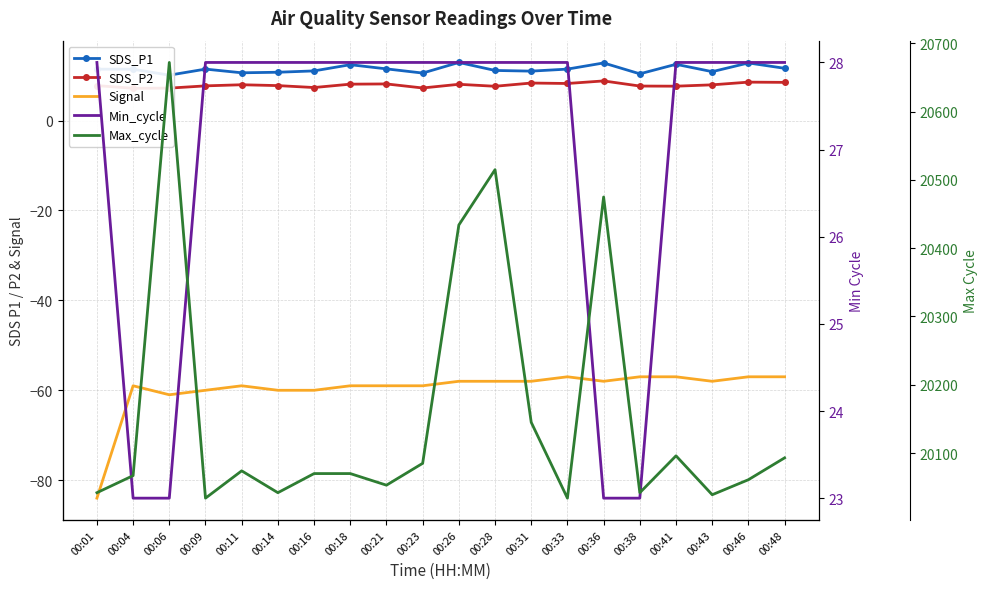

How many lines are shown in the chart?

5